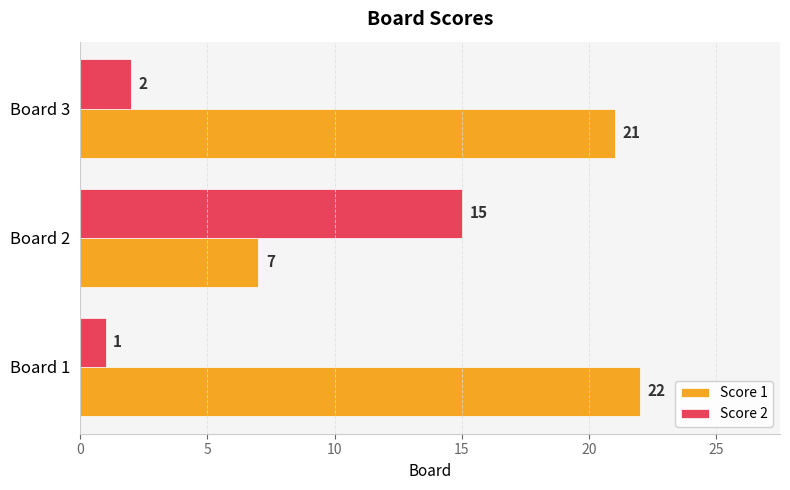

At which label is Score 1 closest to 14?

Board 2